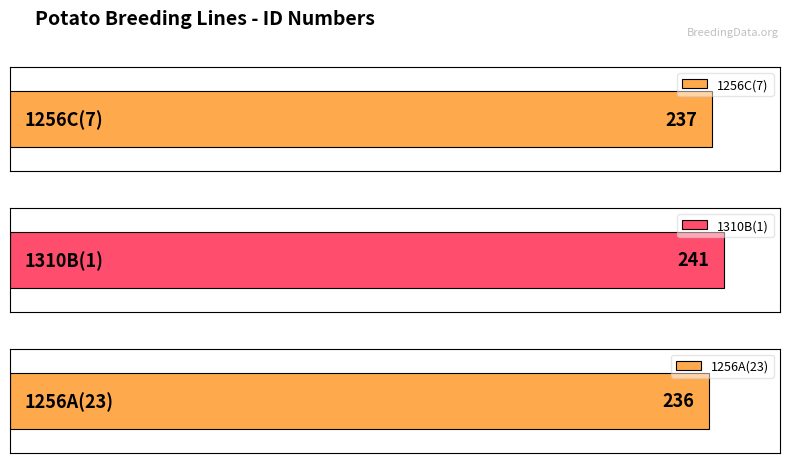

Does the chart contain any negative values?

No